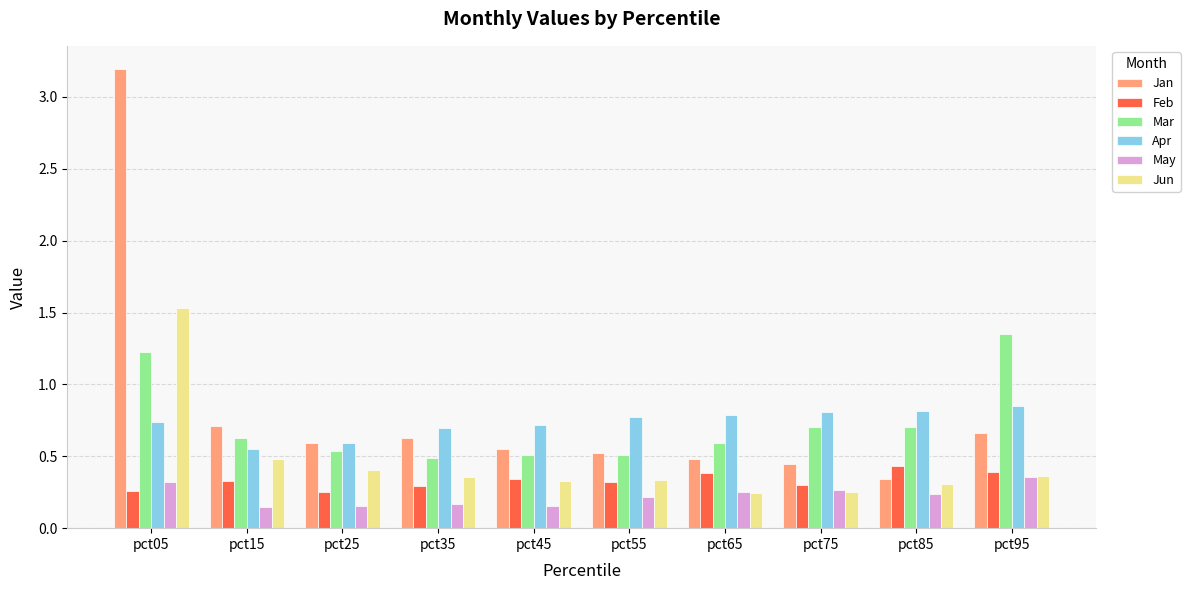

Count the Apr values in the range 0 to 1.

10